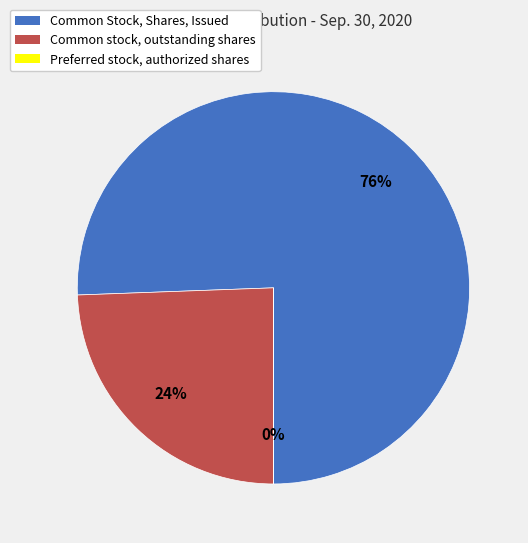

Is it true that Common Stock, Shares, Issued is 68% of the pie?

False